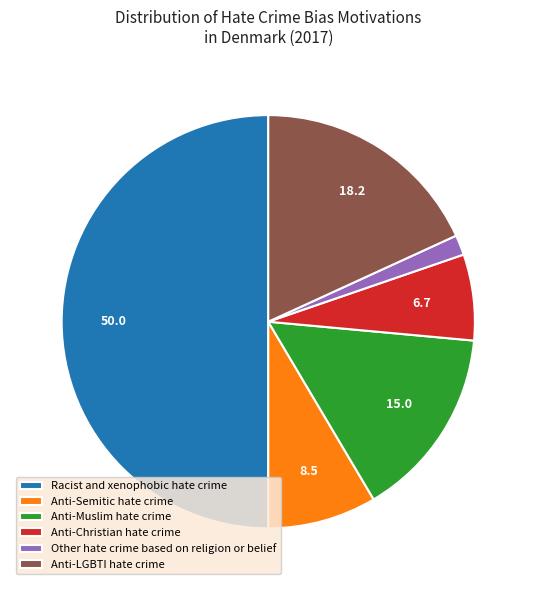

Rank the categories by value from lowest to highest.

Other hate crime based on religion or belief, Anti-Christian hate crime, Anti-Semitic hate crime, Anti-Muslim hate crime, Anti-LGBTI hate crime, Racist and xenophobic hate crime